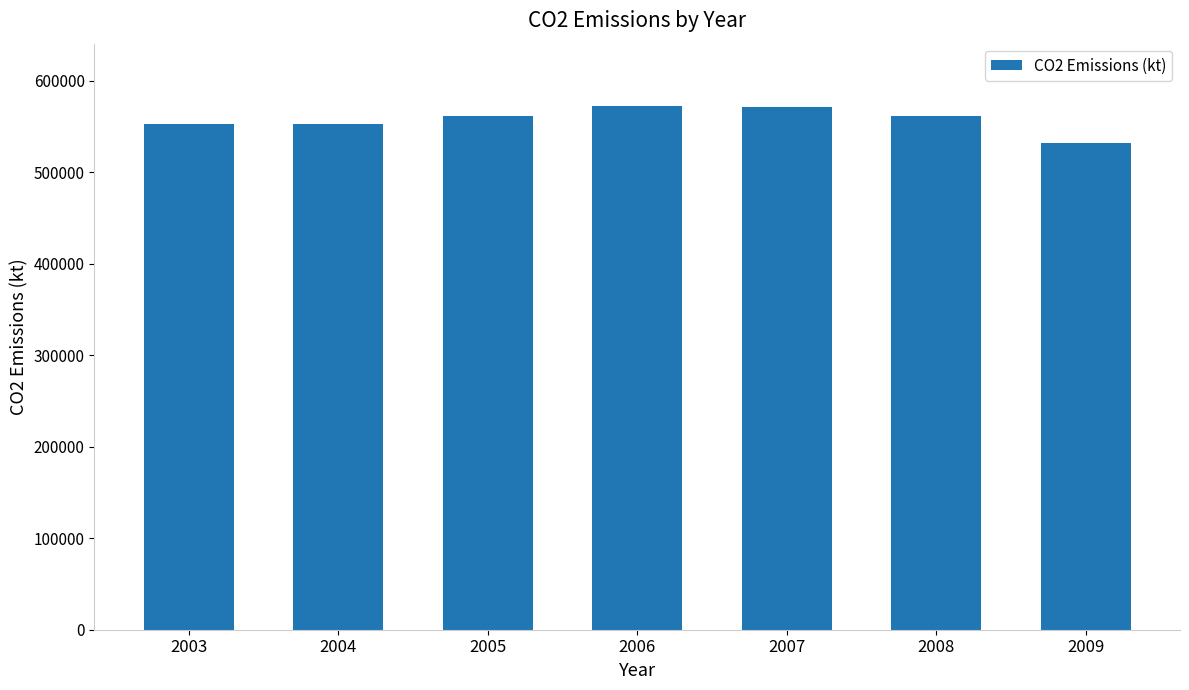

What value does the data have at 2006, to the nearest 10?

571990